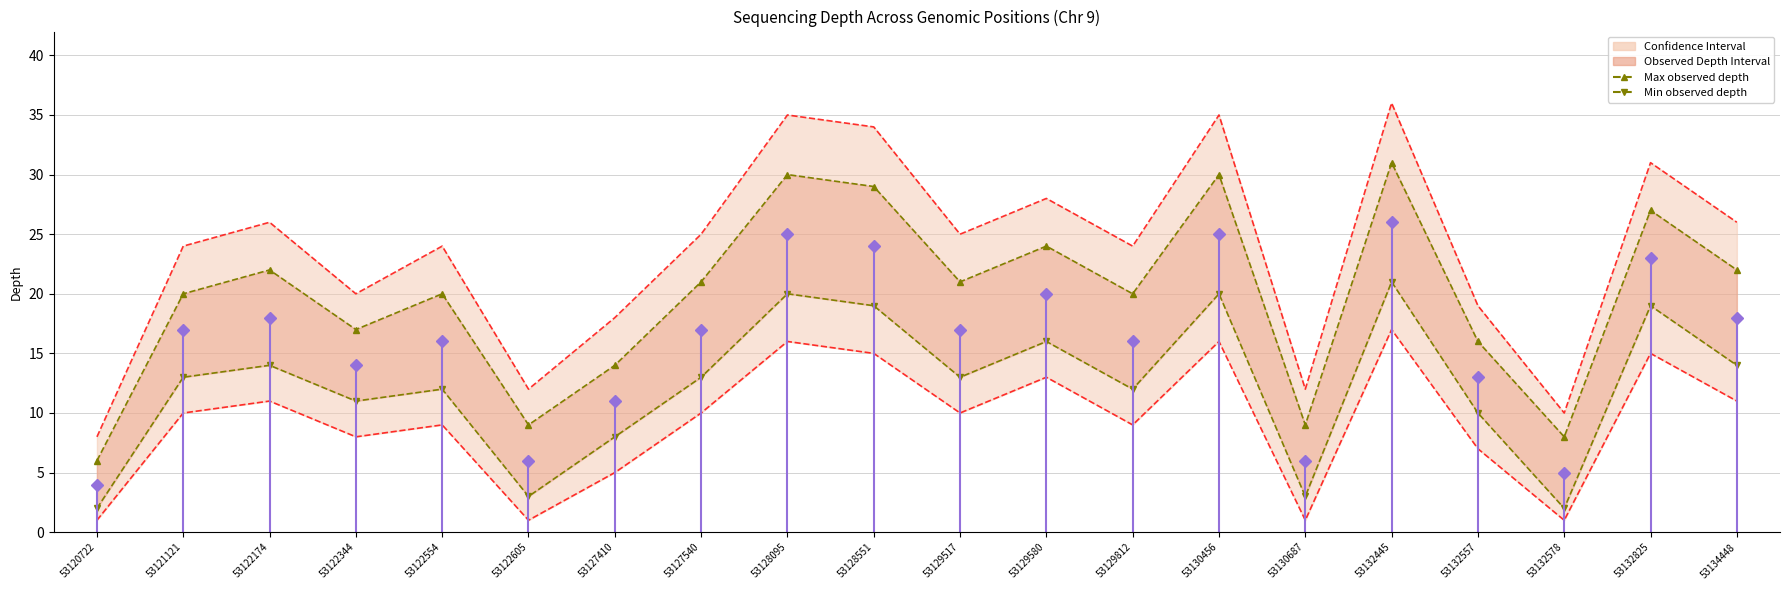

Reading left to right, what are all the values shown in this chart?

Max observed depth: 53120722=6	53121121=20	53122174=22	53122344=17	53122554=20	53122605=9	53127410=14	53127540=21	53128095=30	53128551=29	53129517=21	53129580=24	53129812=20	53130456=30	53130687=9	53132445=31	53132557=16	53132578=8	53132825=27	53134448=22
Min observed depth: 53120722=2	53121121=13	53122174=14	53122344=11	53122554=12	53122605=3	53127410=8	53127540=13	53128095=20	53128551=19	53129517=13	53129580=16	53129812=12	53130456=20	53130687=3	53132445=21	53132557=10	53132578=2	53132825=19	53134448=14